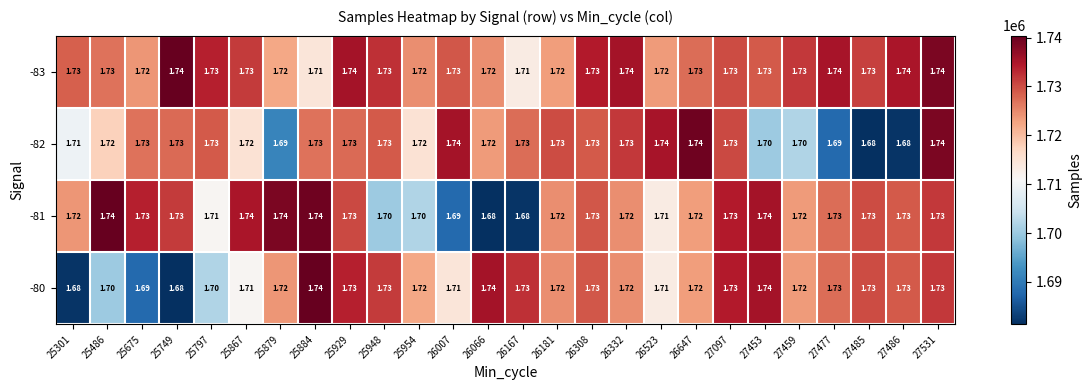

Reading left to right, transcribe all the data shown in this chart.

-83: 25301=2	25486=2	25675=2	25749=2	25797=2	25867=2	25879=2	25884=2	25929=2	25948=2	25954=2	26007=2	26066=2	26167=2	26181=2	26308=2	26332=2	26523=2	26647=2	27097=2	27453=2	27459=2	27477=2	27485=2	27486=2	27531=2
-82: 25301=2	25486=2	25675=2	25749=2	25797=2	25867=2	25879=2	25884=2	25929=2	25948=2	25954=2	26007=2	26066=2	26167=2	26181=2	26308=2	26332=2	26523=2	26647=2	27097=2	27453=2	27459=2	27477=2	27485=2	27486=2	27531=2
-81: 25301=2	25486=2	25675=2	25749=2	25797=2	25867=2	25879=2	25884=2	25929=2	25948=2	25954=2	26007=2	26066=2	26167=2	26181=2	26308=2	26332=2	26523=2	26647=2	27097=2	27453=2	27459=2	27477=2	27485=2	27486=2	27531=2
-80: 25301=2	25486=2	25675=2	25749=2	25797=2	25867=2	25879=2	25884=2	25929=2	25948=2	25954=2	26007=2	26066=2	26167=2	26181=2	26308=2	26332=2	26523=2	26647=2	27097=2	27453=2	27459=2	27477=2	27485=2	27486=2	27531=2